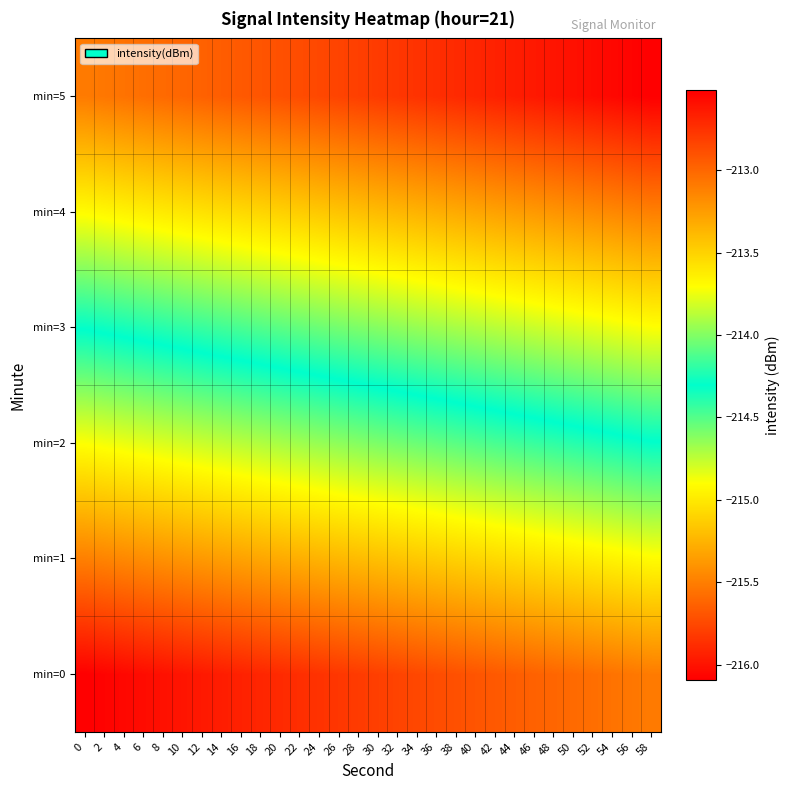

Between 8 and 2, which is larger?

8